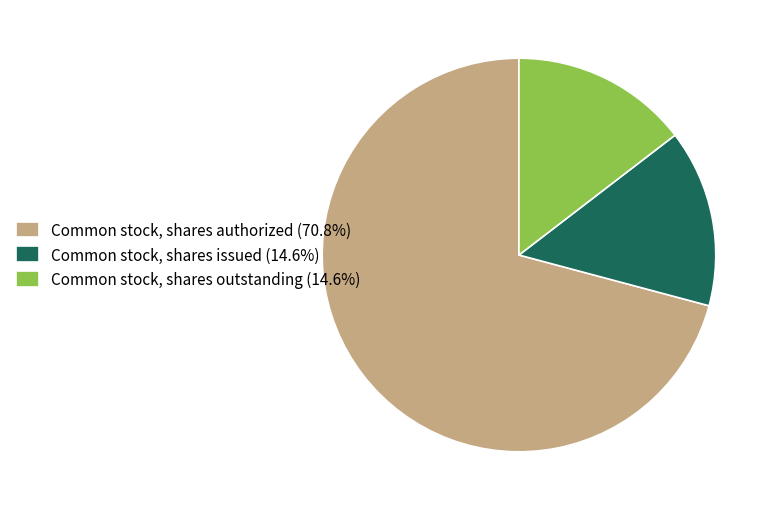

Do Common stock, shares outstanding (14.6%) and Common stock, shares issued (14.6%) together represent more than half of the pie?

No